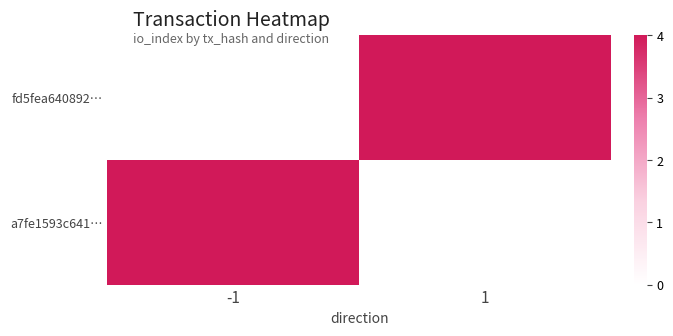

Which series has the largest total across all categories?

fd5fea640892…